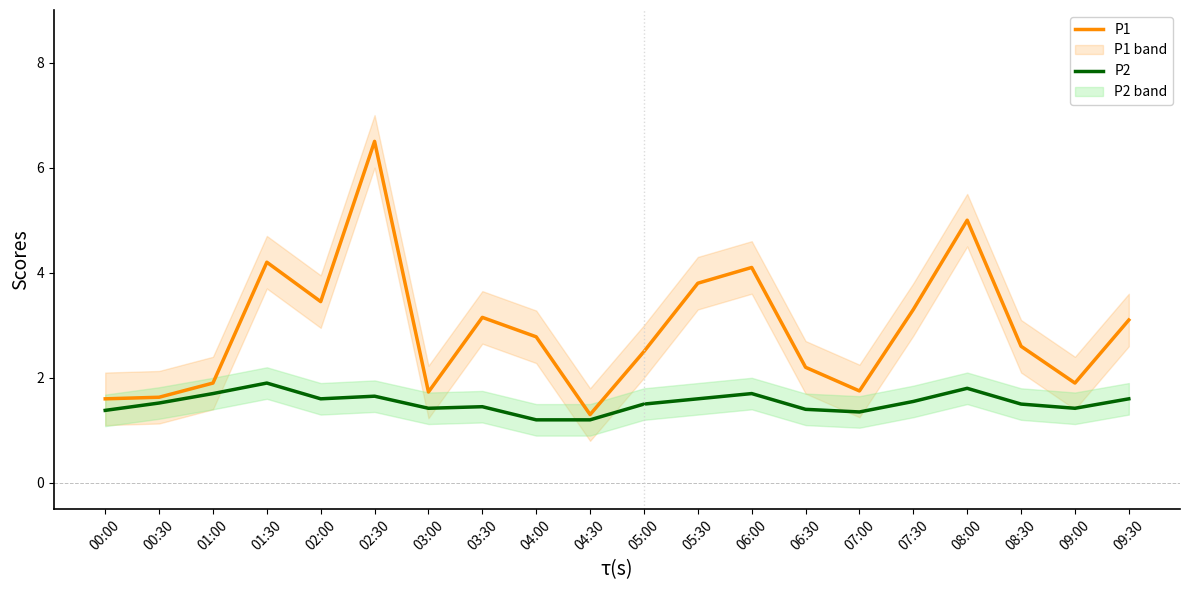

What is the difference between the maximum and second lowest values in the P2 series?

0.7